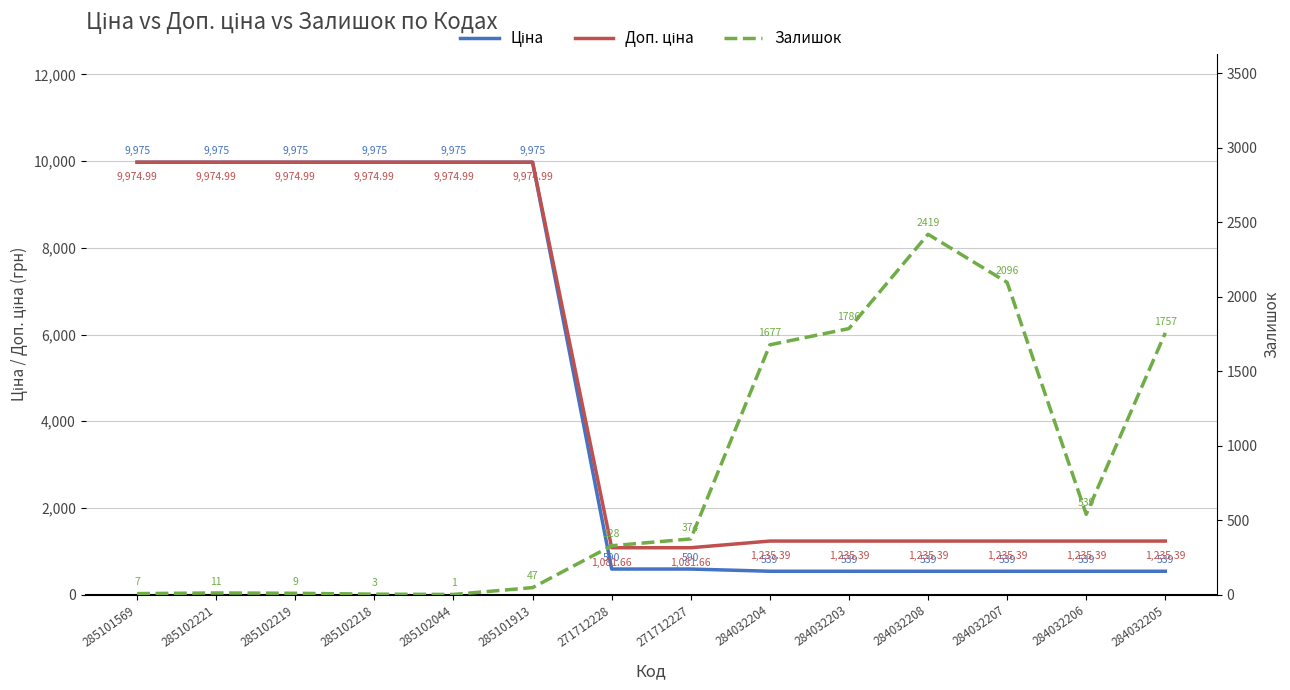

Reading left to right, transcribe all the data shown in this chart.

Ціна: 285101569=9975.0	285102221=9975.0	285102219=9975.0	285102218=9975.0	285102044=9975.0	285101913=9975.0	271712228=589.9	271712227=589.9	284032204=539.0	284032203=539.0	284032208=539.0	284032207=539.0	284032206=539.0	284032205=539.0
Доп. ціна: 285101569=9975.0	285102221=9975.0	285102219=9975.0	285102218=9975.0	285102044=9975.0	285101913=9975.0	271712228=1081.7	271712227=1081.7	284032204=1235.4	284032203=1235.4	284032208=1235.4	284032207=1235.4	284032206=1235.4	284032205=1235.4
Залишок: 285101569=7.0	285102221=11.0	285102219=9.0	285102218=3.0	285102044=1.0	285101913=47.0	271712228=328.0	271712227=374.0	284032204=1677.0	284032203=1786.0	284032208=2419.0	284032207=2096.0	284032206=539.0	284032205=1757.0